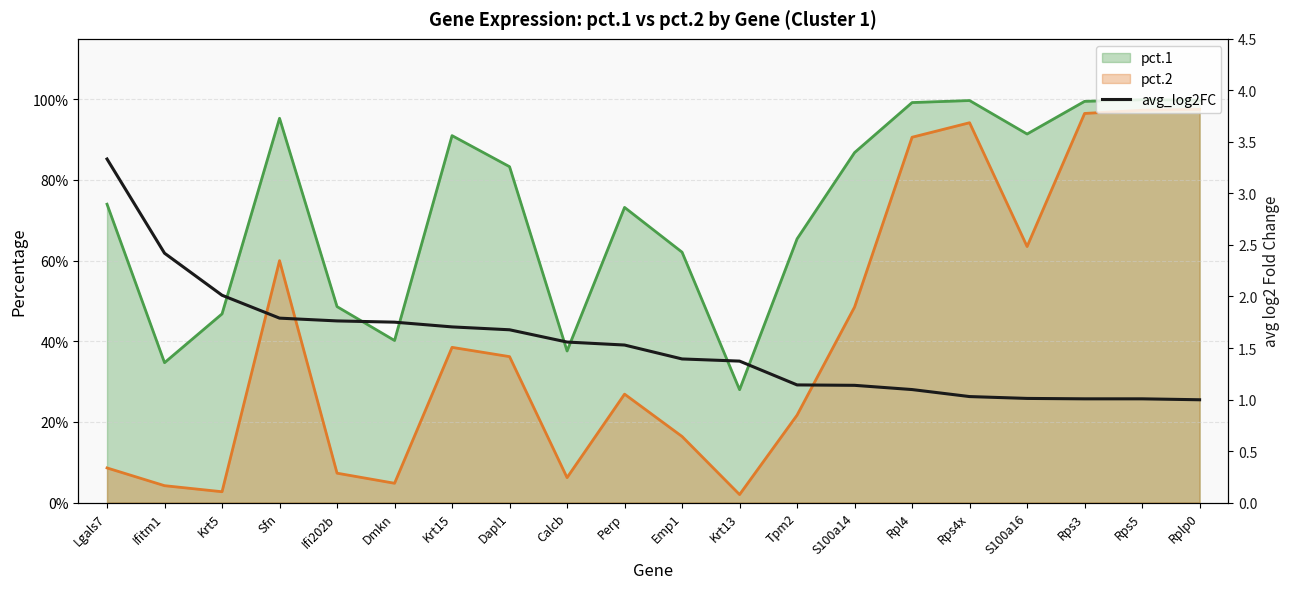

Reading left to right, transcribe all the data shown in this chart.

3.3	2.4	2.0	1.8	1.8	1.8	1.7	1.7	1.6	1.5	1.4	1.4	1.1	1.1	1.1	1.0	1.0	1.0	1.0	1.0